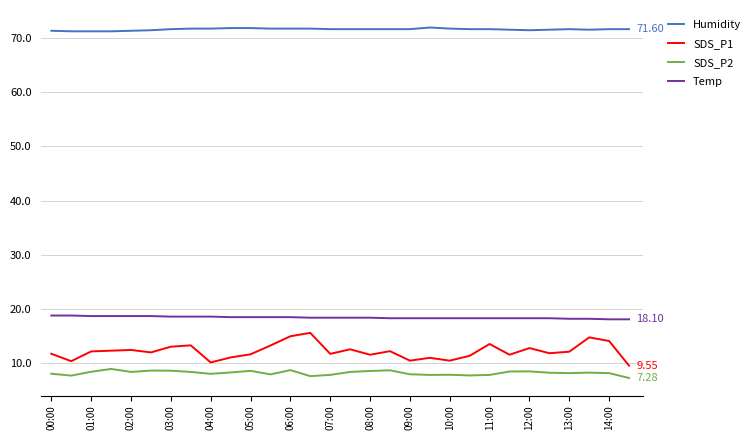

List the series in order of their peak value, lowest first.

SDS_P2, SDS_P1, Temp, Humidity